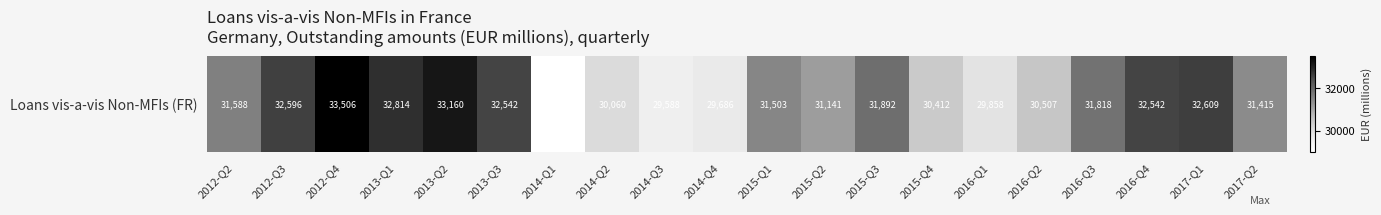

Reading right to left, what are all the values shown in this chart?

2017-Q2=31415	2017-Q1=32609	2016-Q4=32542	2016-Q3=31818	2016-Q2=30507	2016-Q1=29858	2015-Q4=30412	2015-Q3=31892	2015-Q2=31141	2015-Q1=31503	2014-Q4=29686	2014-Q3=29588	2014-Q2=30060	2014-Q1=28991	2013-Q3=32542	2013-Q2=33160	2013-Q1=32814	2012-Q4=33506	2012-Q3=32596	2012-Q2=31588